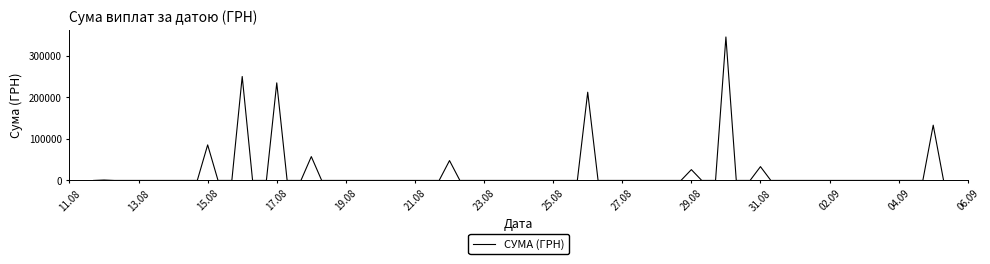

What is the difference between the maximum and minimum values?

345687.3